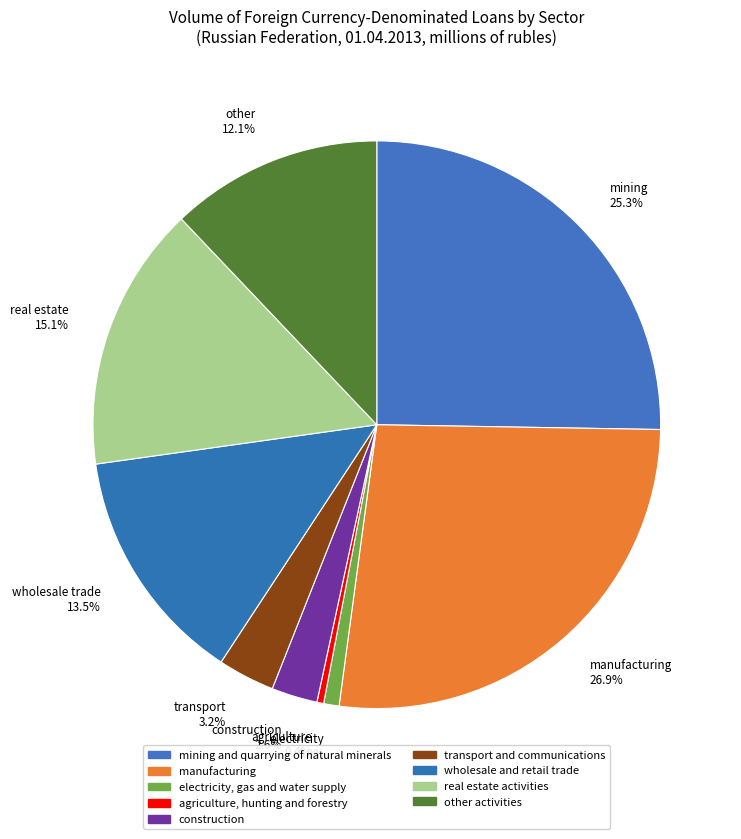

Between mining and quarrying of natural minerals and real estate activities, which is larger?

mining and quarrying of natural minerals